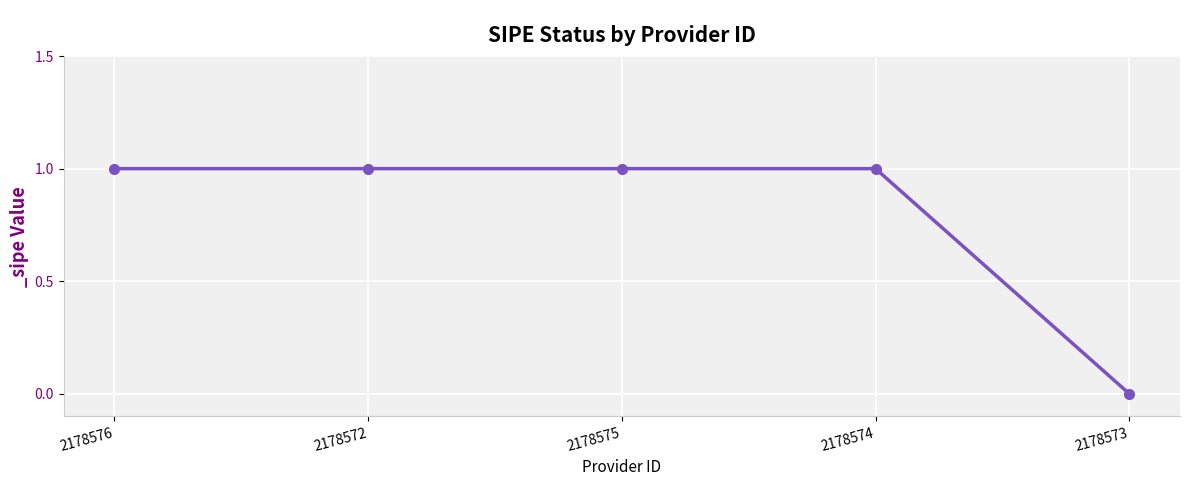

The chart shows a value of 1 at 2178576. True or false?

True